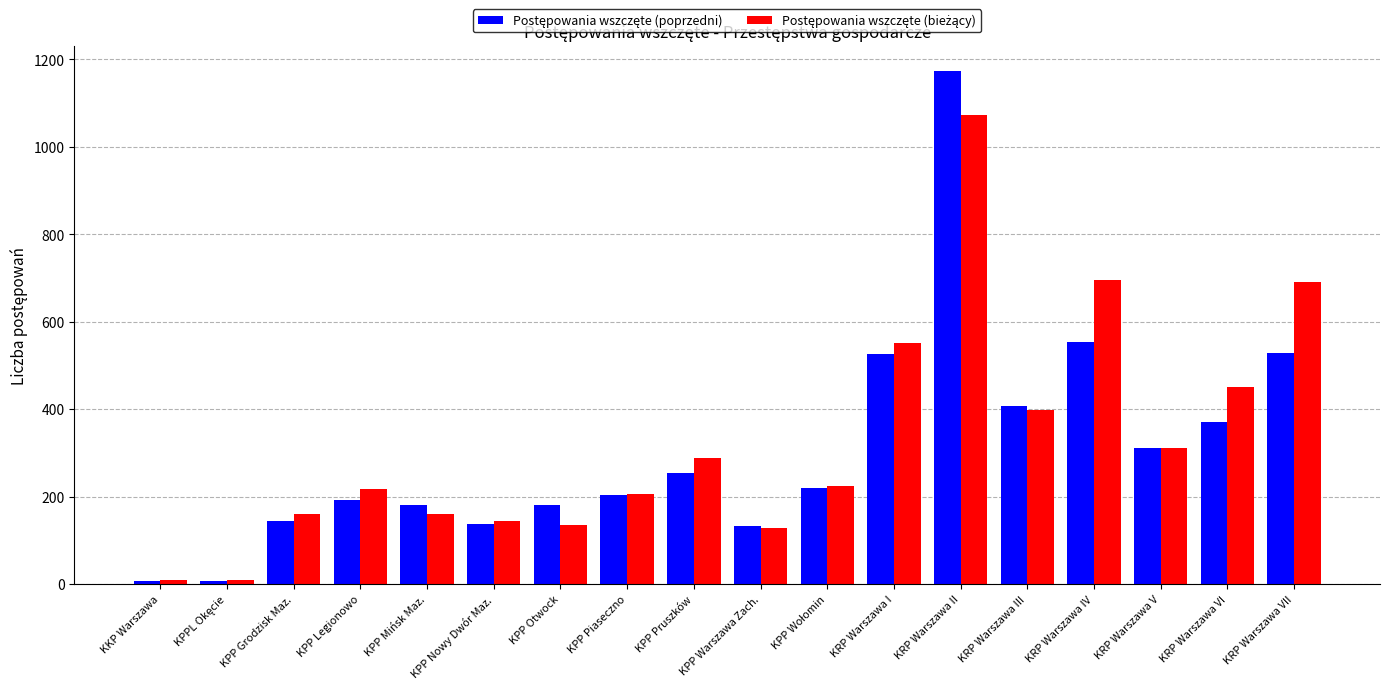

At which category is the sum across all series the highest?

KRP Warszawa II